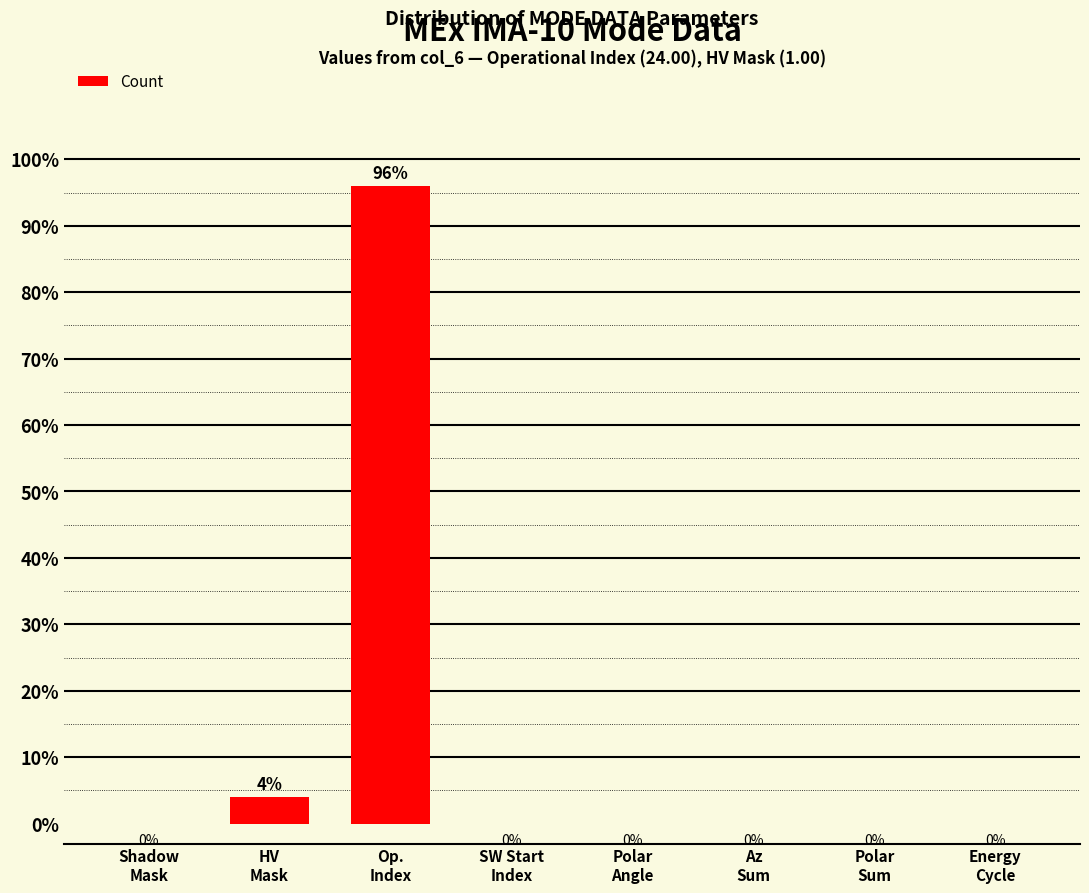

What is the sum of all values?

100